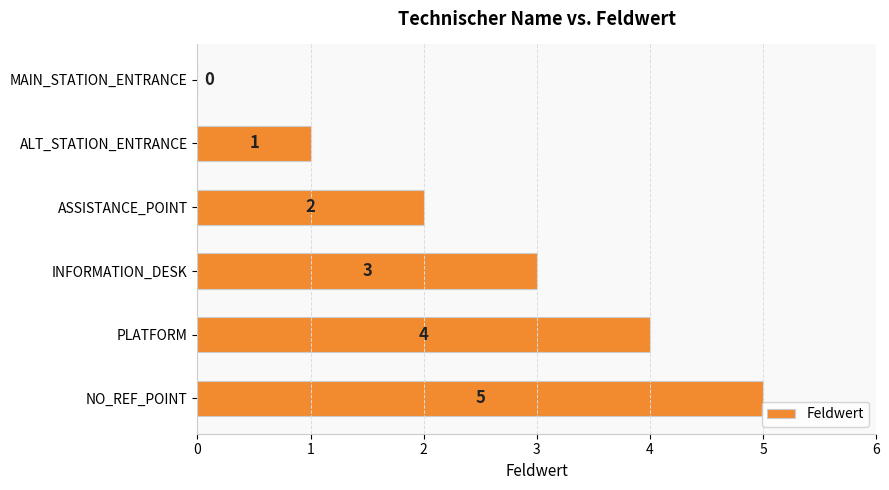

How many distinct data groups are displayed?

1